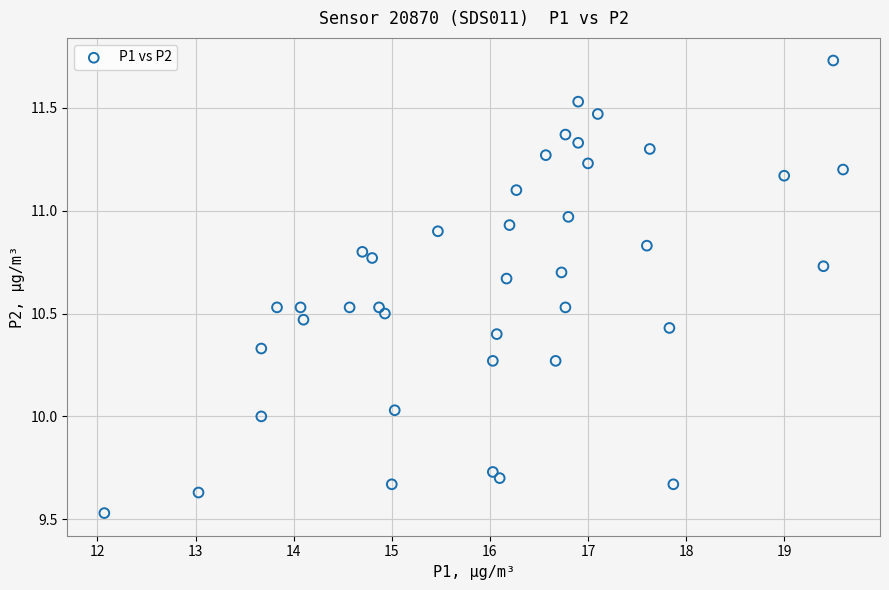

How many data points are displayed?

40